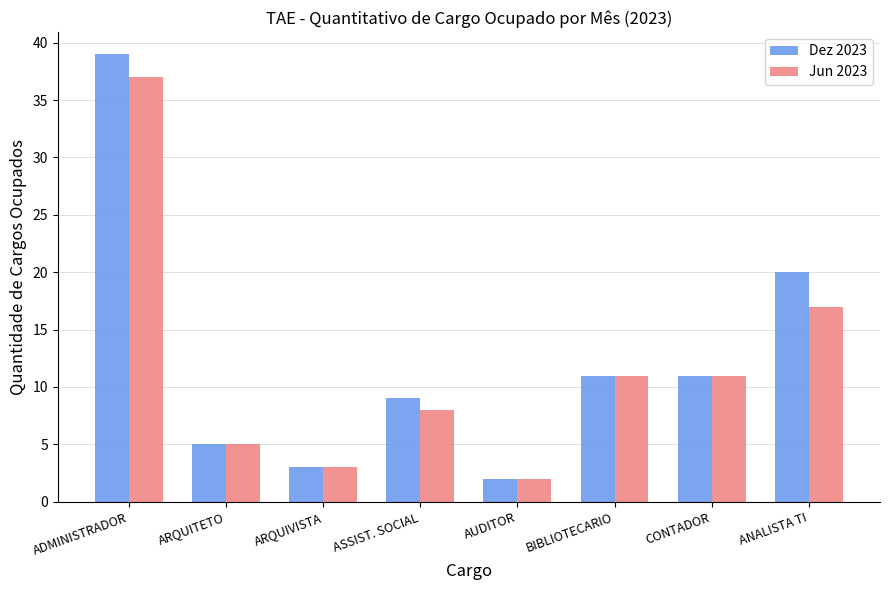

At which label does Dez 2023 reach its minimum?

AUDITOR